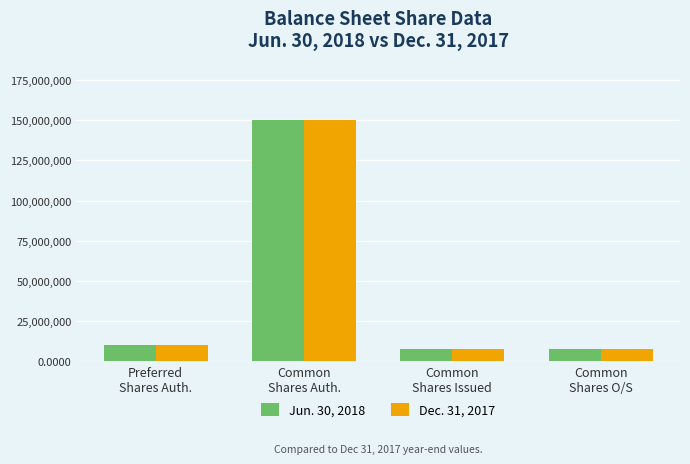

What is the sum of all Dec. 31, 2017 values?

174994866